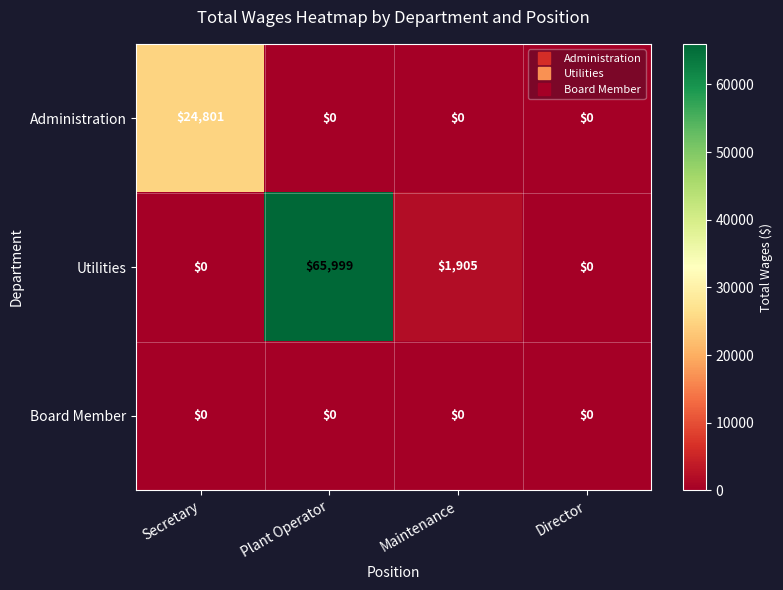

At which category is the sum across all series the highest?

Plant Operator